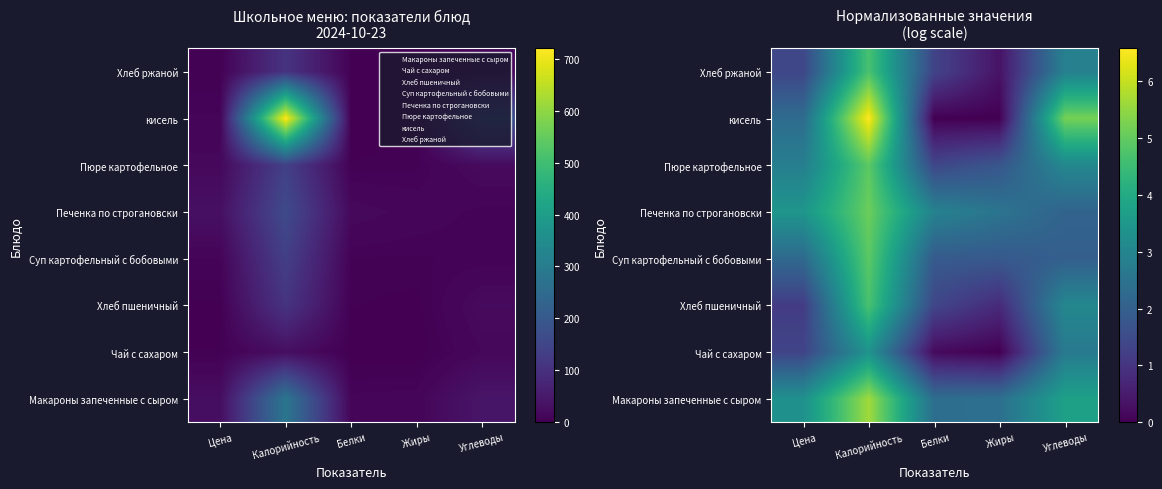

What is the difference between the highest and lowest values at Углеводы?

3.2